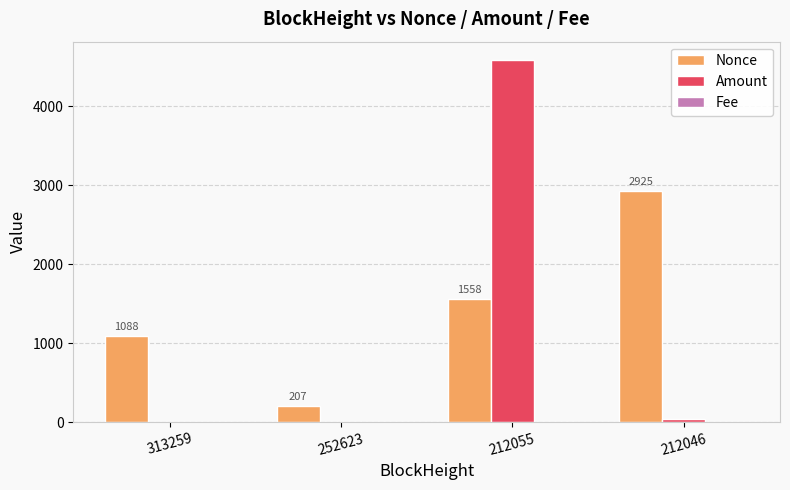

What is the sum of all Amount values?

4626.8